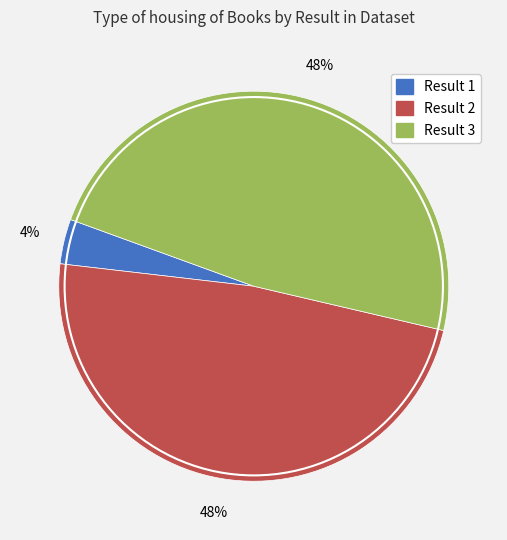

To the nearest percent, what is the average slice percentage?

33%